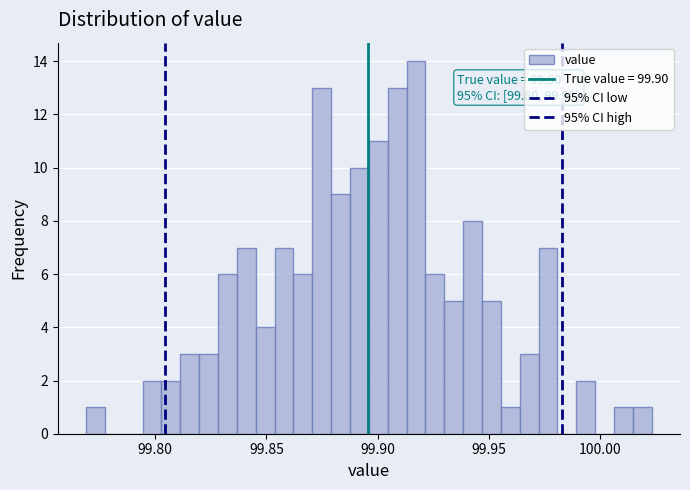

Around what value on the x-axis is the tallest bar? Give the approximate position of its centre, as read against the axis.

99.915